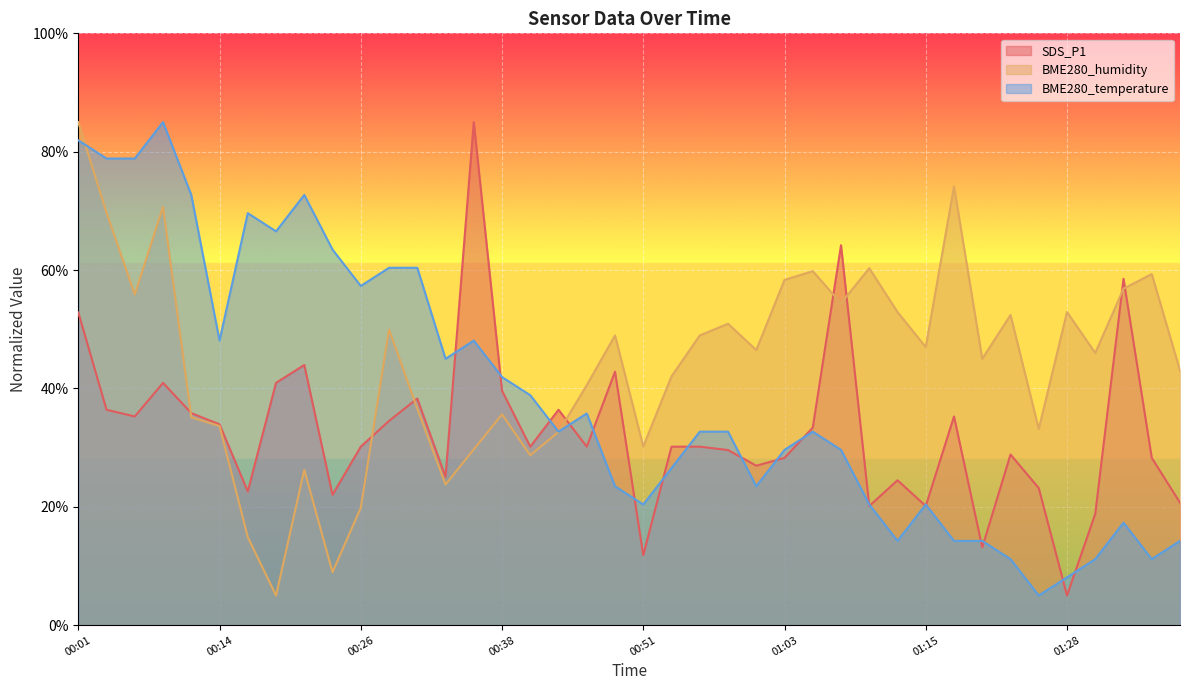

At which category does the chart reach its peak across all series?

00:36